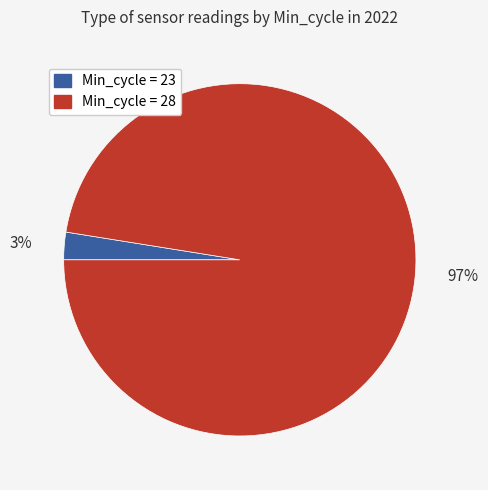

Rank the categories by value from highest to lowest.

Min_cycle = 28, Min_cycle = 23